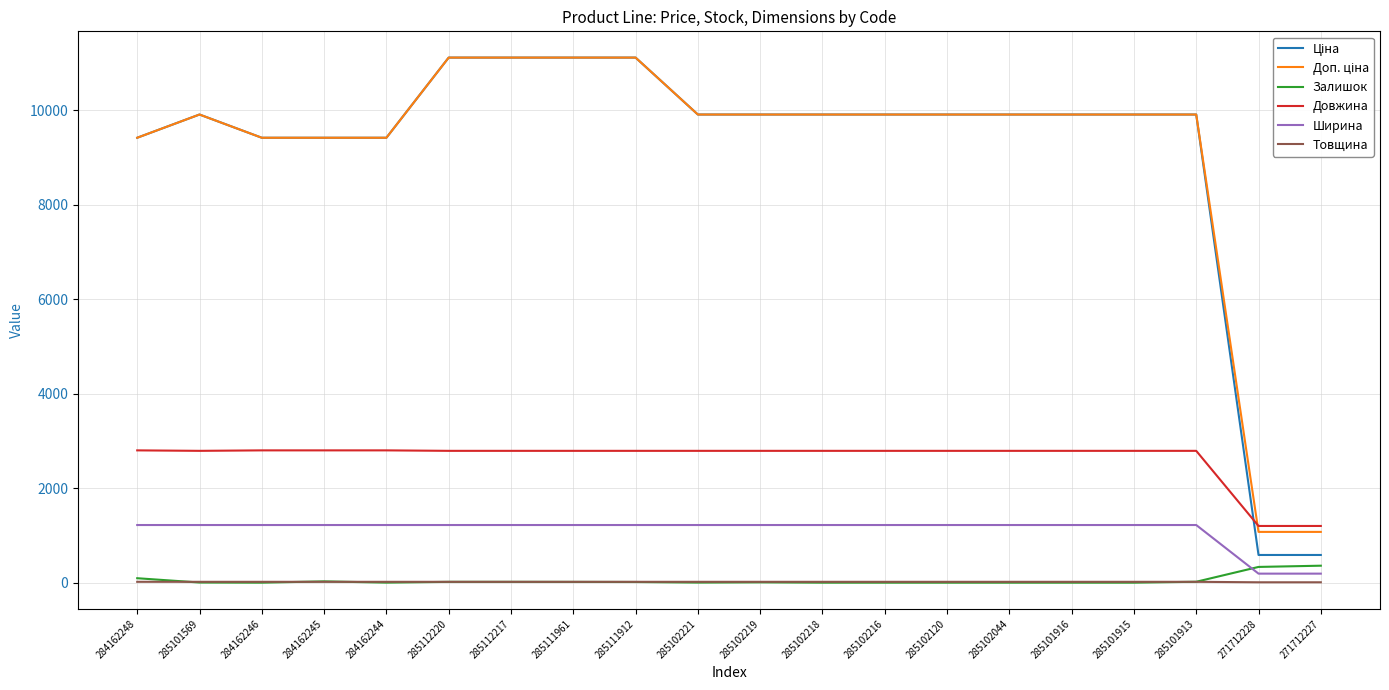

Is it true that Товщина equals 18.0 at 284162246?

True